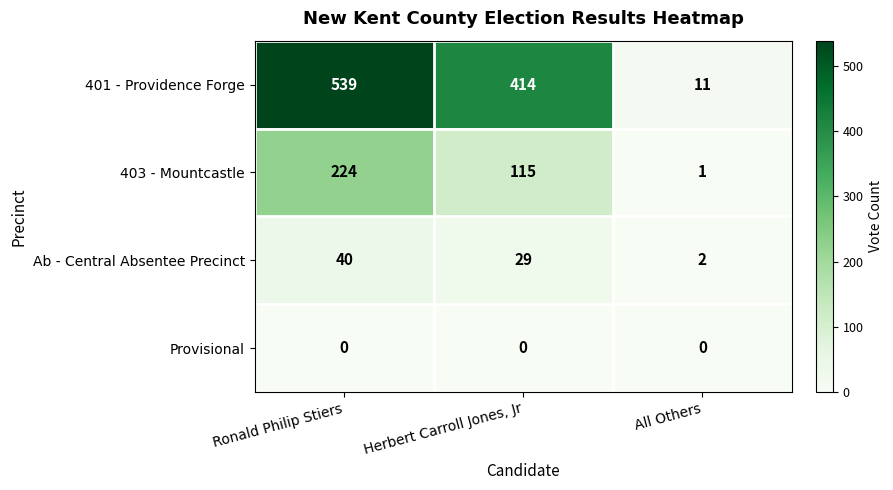

Which series has the largest range (max minus min)?

401 - Providence Forge